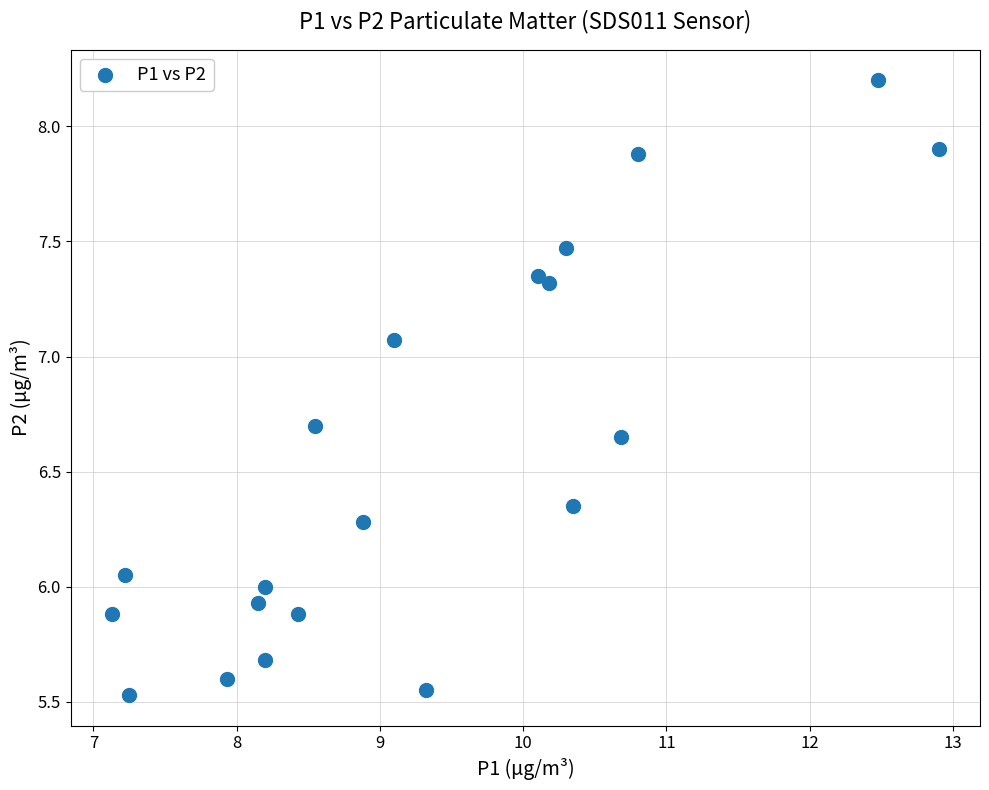

What is the range of X values (max minus min)?

5.8